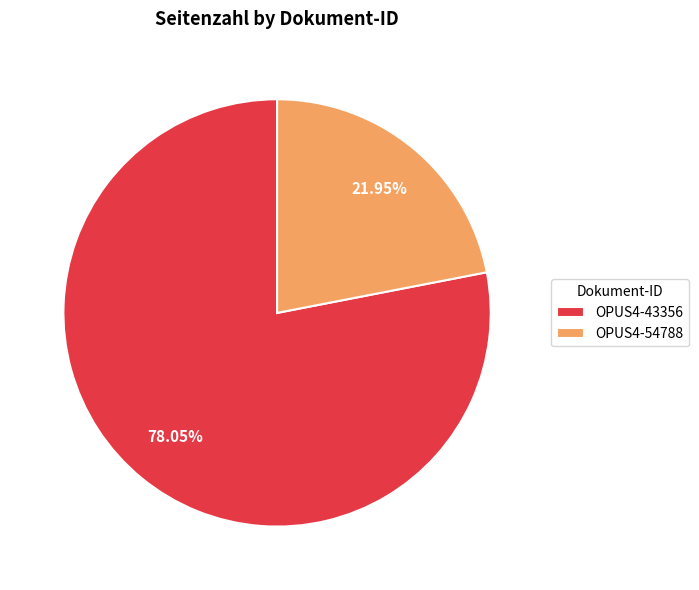

The OPUS4-54788 slice represents 22% of the pie. True or false?

True